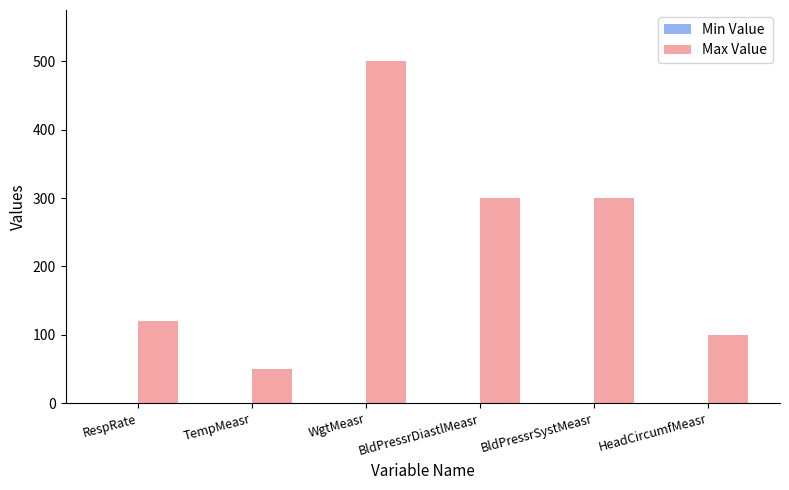

What value does the data have at BldPressrSystMeasr, to the nearest 5?

300